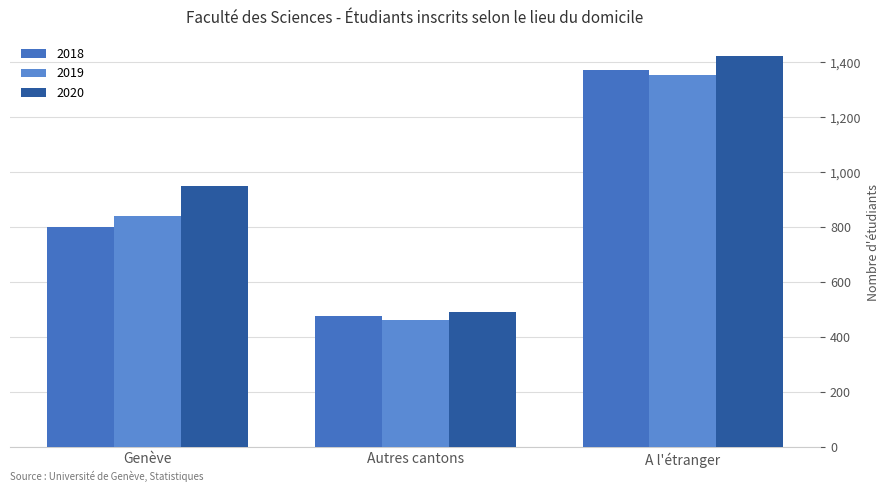

What is the label of the 1st bar from the left?

Genève